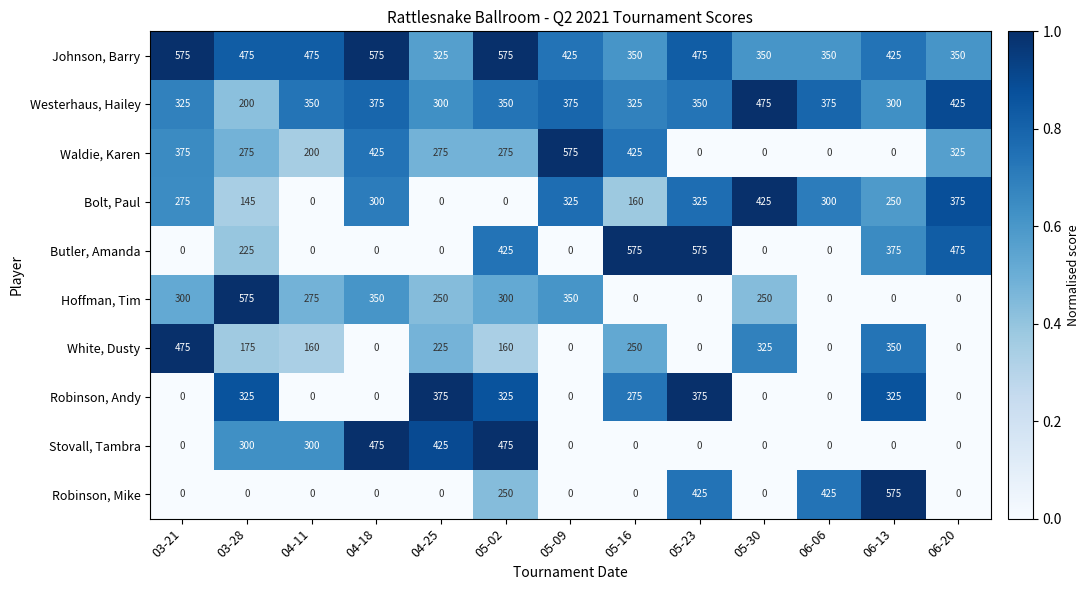

How many distinct data groups are displayed?

10